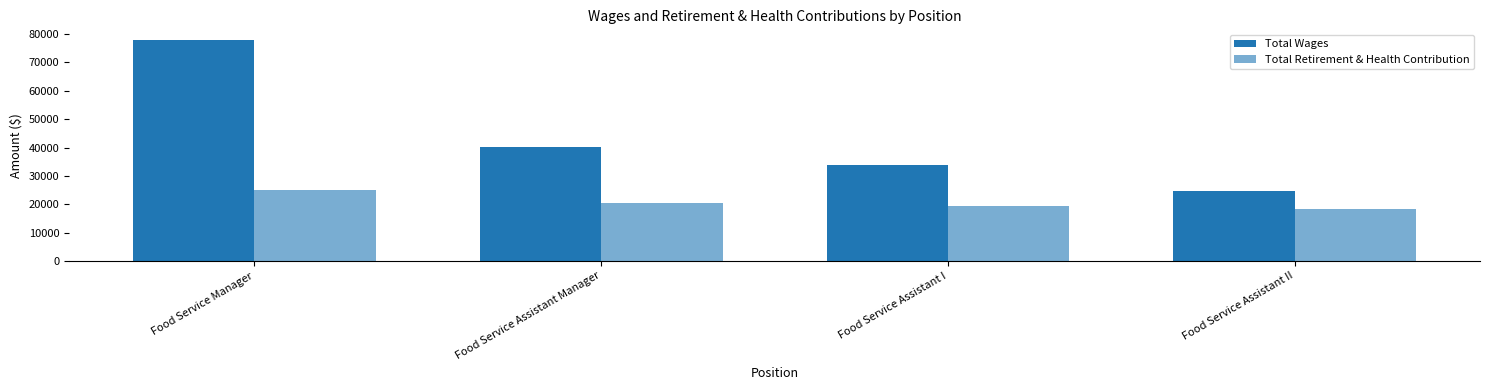

Between Food Service Assistant Manager and Food Service Assistant I, which is larger?

Food Service Assistant Manager